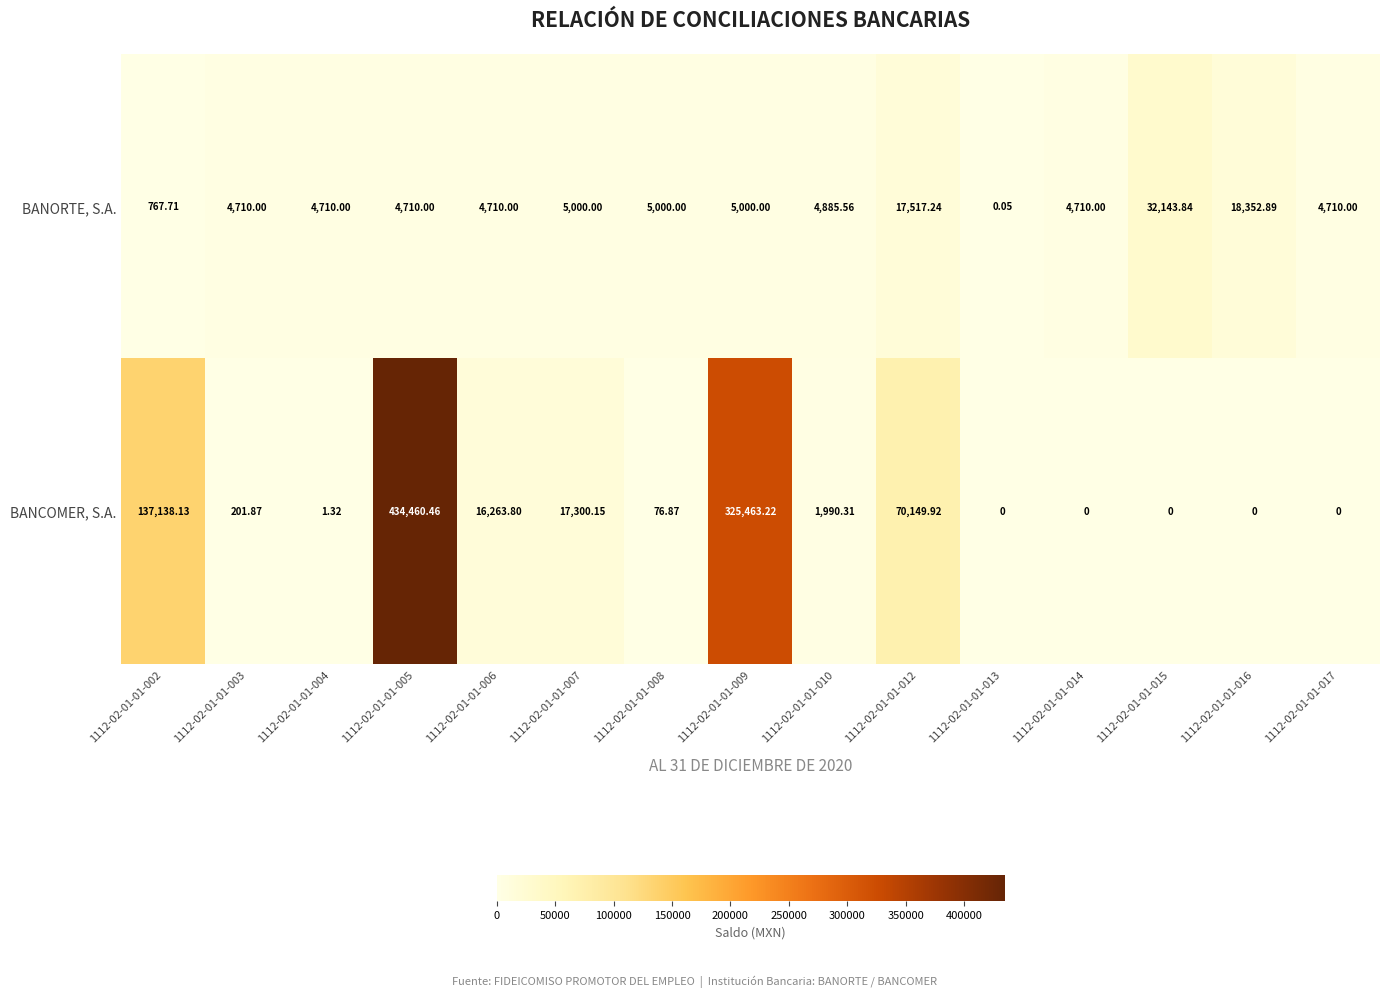

Is the value of BANCOMER, S.A. at 1112-02-01-01-016 greater than the value of BANORTE, S.A. at 1112-02-01-01-008?

No